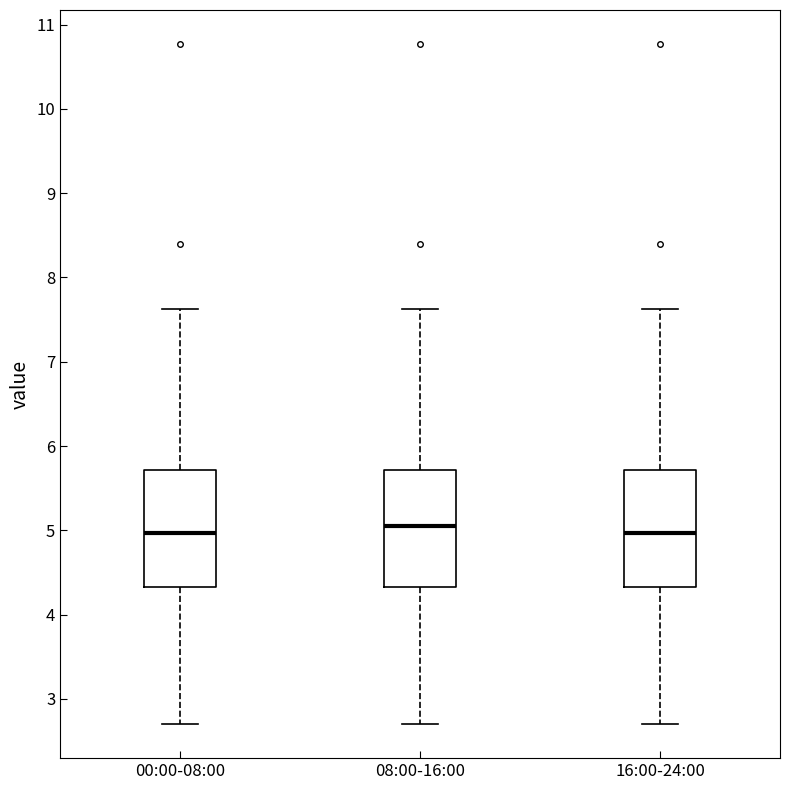

Where does the lower whisker of the box for 16:00-24:00 end on the y-axis? The values are not printed on the chart, so give them approximately, as read against the axis.

2.7